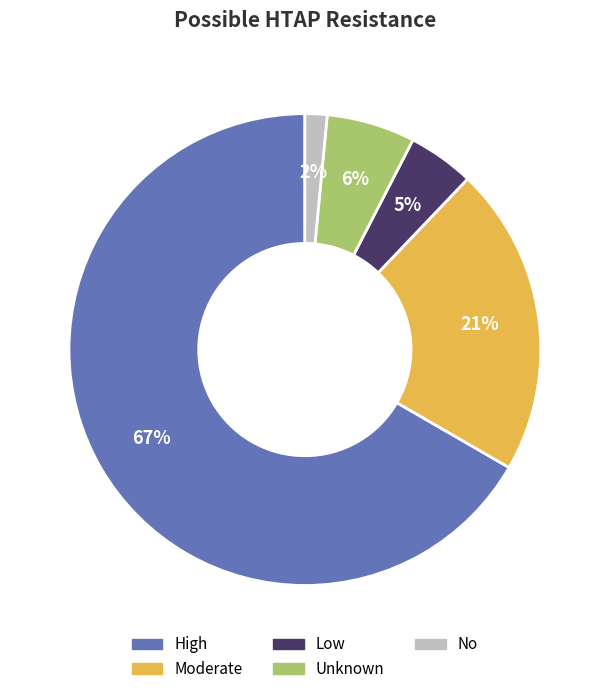

What percentage is NOT represented by Moderate?

78.8%